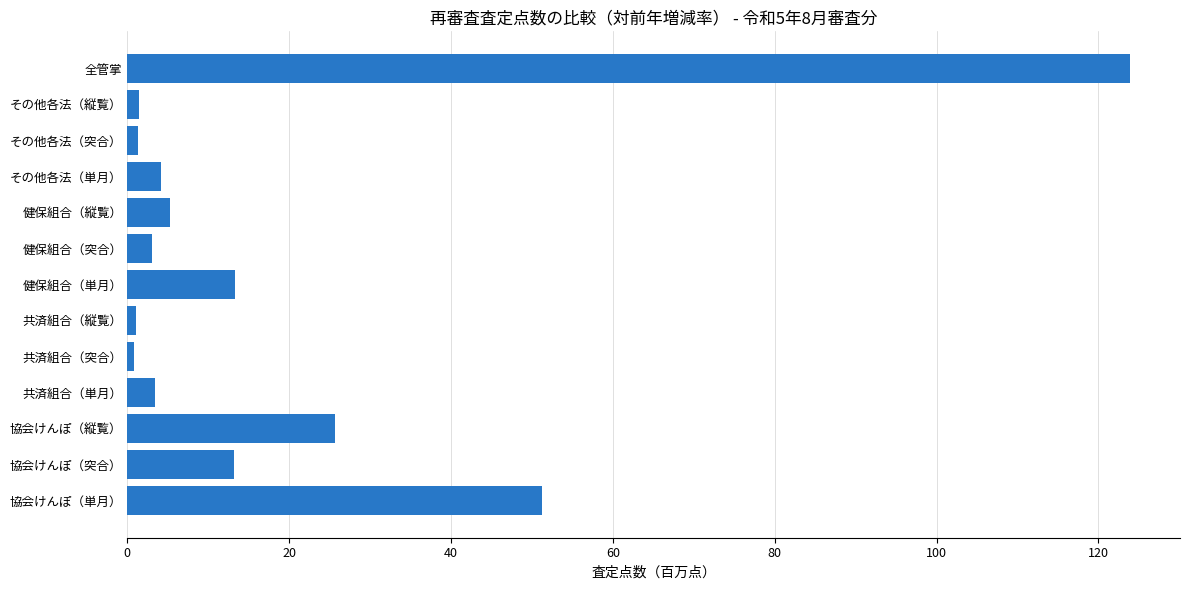

What is the difference between the second highest and second lowest values?

50.2